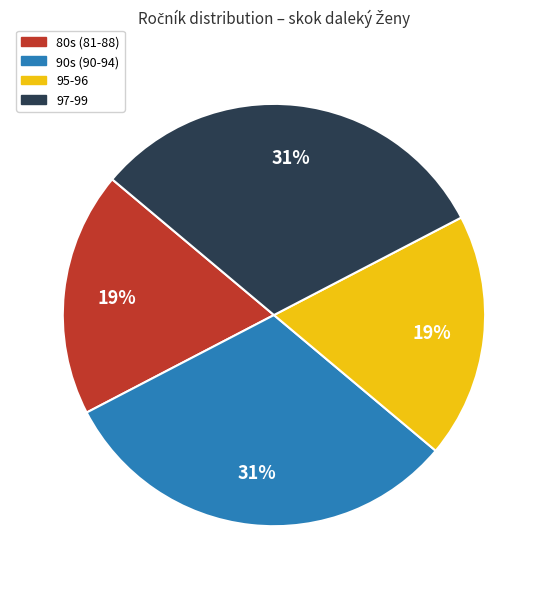

Is there any slice that represents more than half of the pie?

No